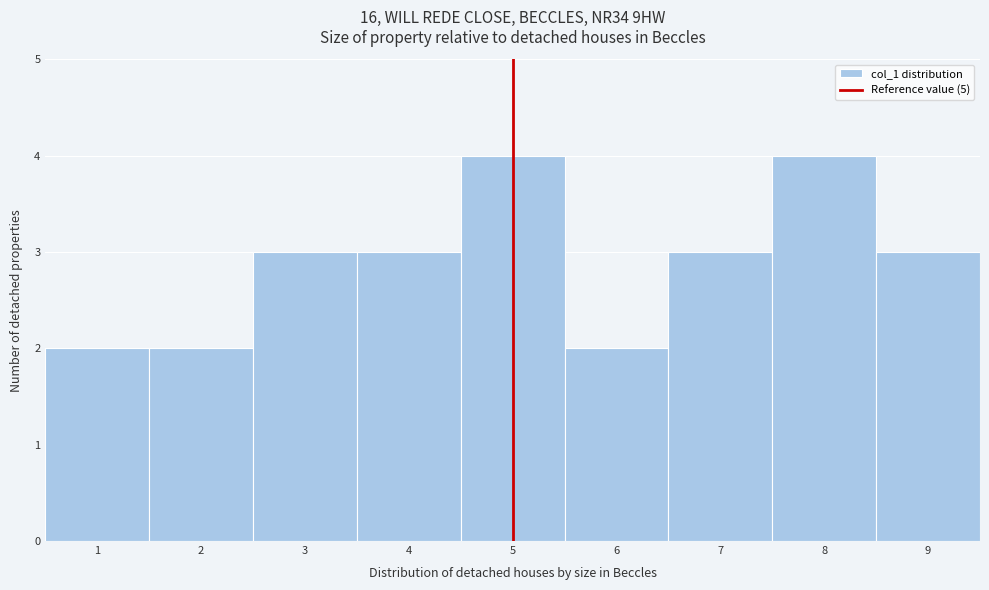

Reading left to right, list every bar in this chart as the range it spans on the x-axis followed by its height. The values are not printed on the chart, so give them approximately, as read against the axis.

0.5 to 1.5: 2
1.5 to 2.5: 2
2.5 to 3.5: 3
3.5 to 4.5: 3
4.5 to 5.5: 4
5.5 to 6.5: 2
6.5 to 7.5: 3
7.5 to 8.5: 4
8.5 to 9.5: 3